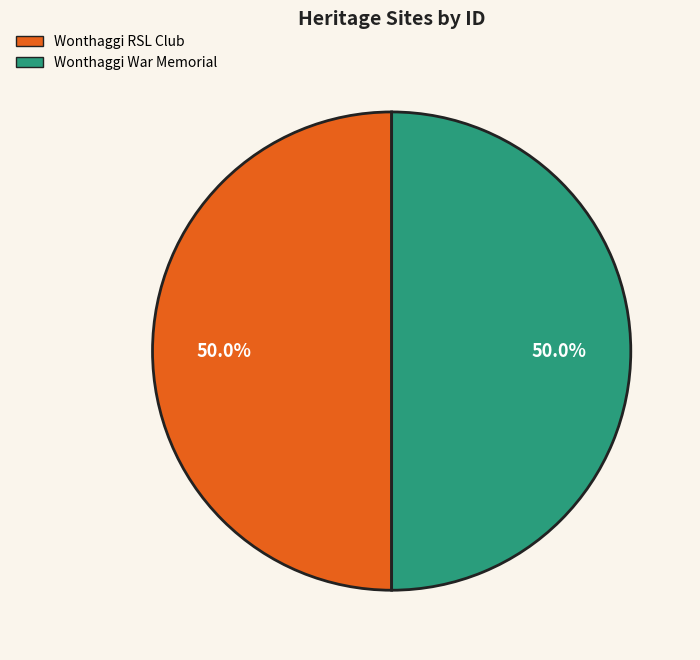

To the nearest percent, what portion does Wonthaggi RSL Club represent?

50%